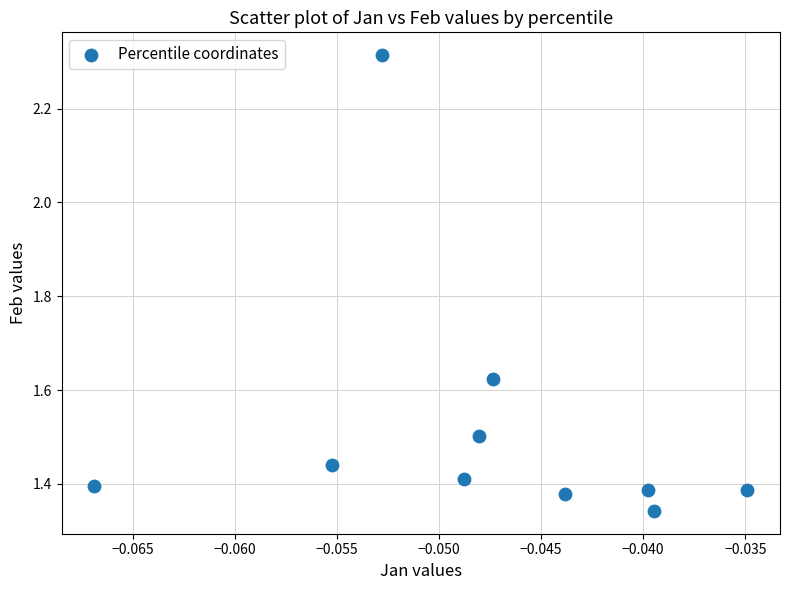

What is the range of Y values (max minus min)?

1.0